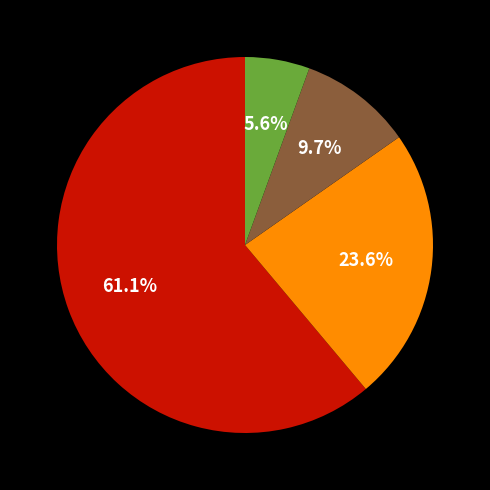

To the nearest percent, what is the average slice percentage?

25%